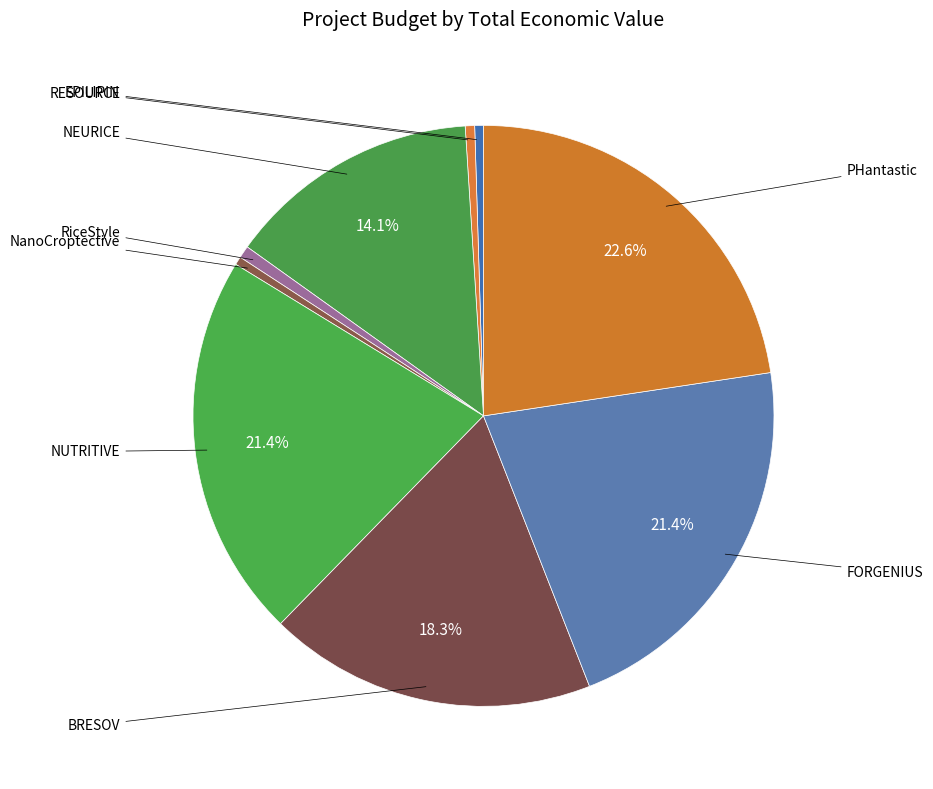

What is the change in value from NanoCroptective to BRESOV?

+5812019